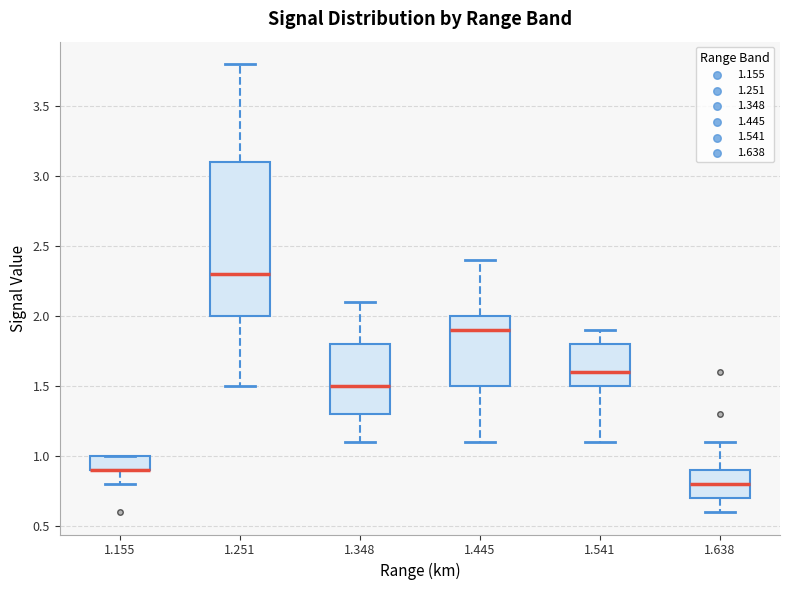

Where is the upper edge of the box at x = 1.638 on the y-axis? The values are not printed on the chart, so give them approximately, as read against the axis.

0.9